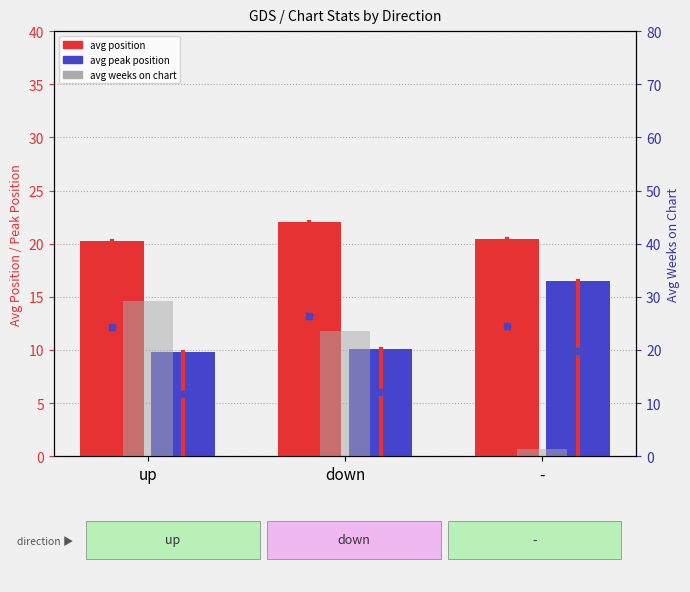

Which series has the largest range (max minus min)?

Avg Weeks on Chart